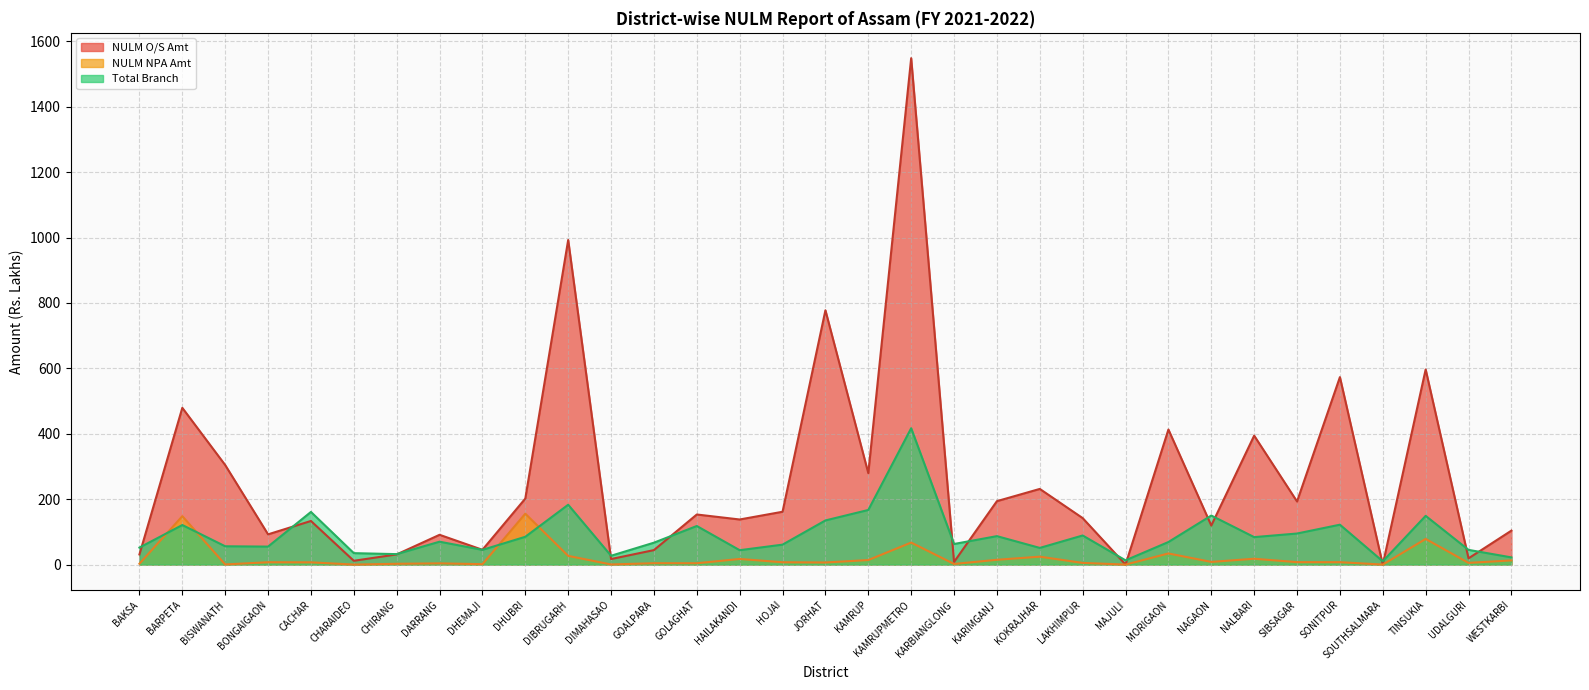

At which category is the sum across all series the highest?

KAMRUPMETRO